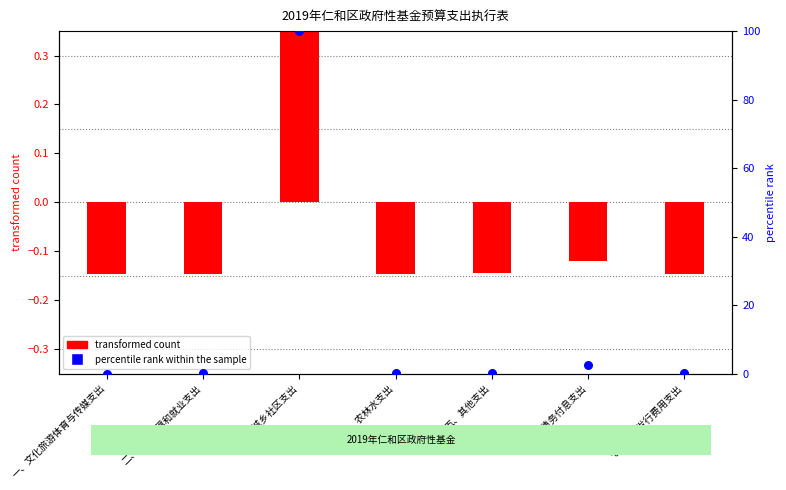

Which series has the largest total across all categories?

percentile rank within the sample